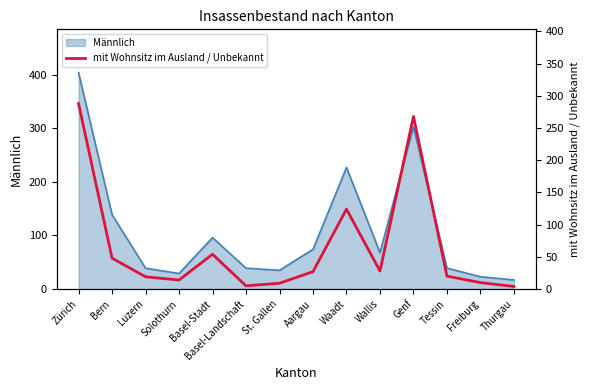

At which label is Männlich closest to 210?

Waadt